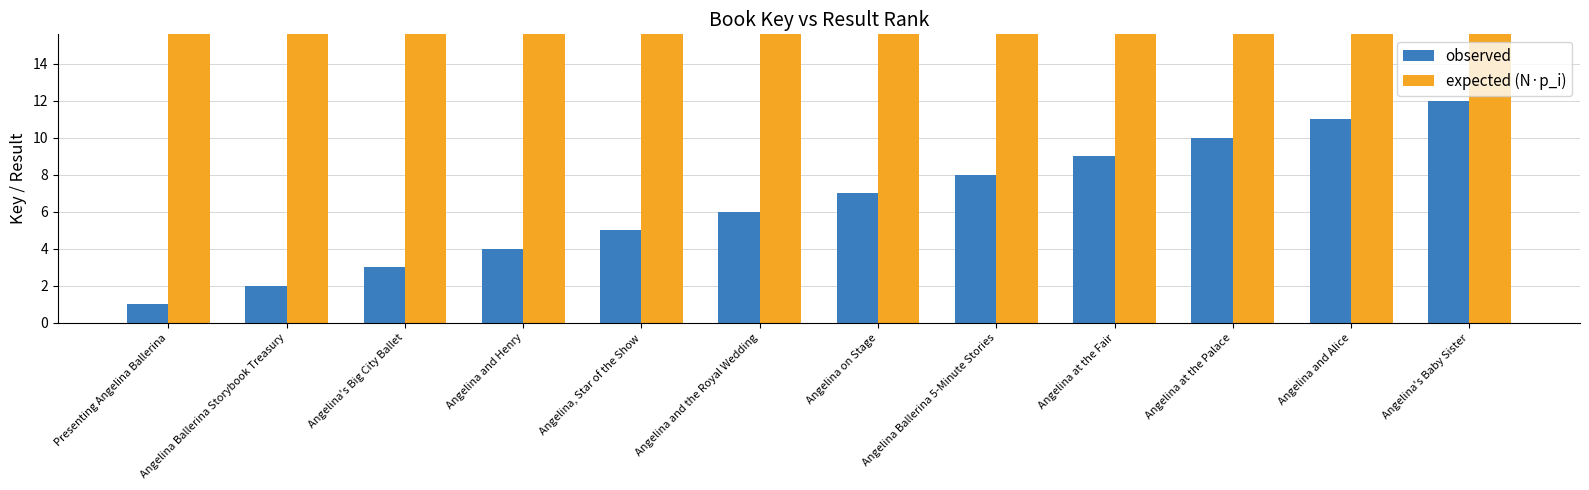

How many data points in observed are above 7?

5